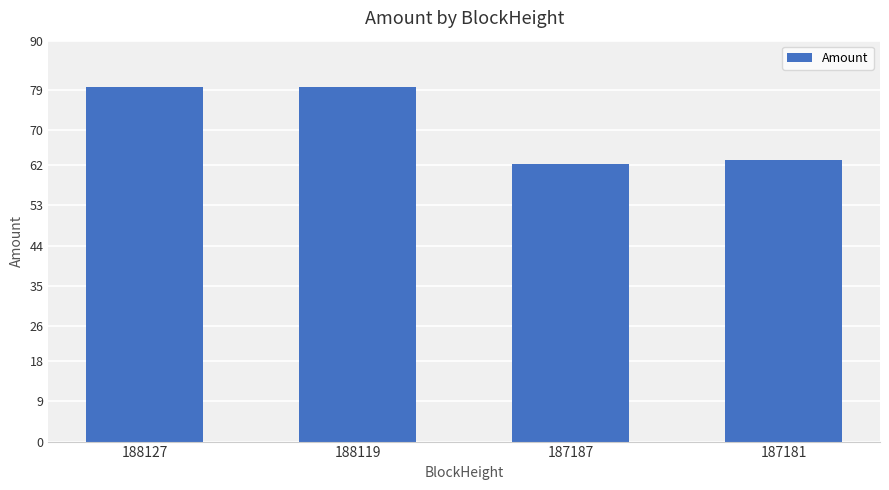

What is the difference between the maximum and minimum values?

17.3